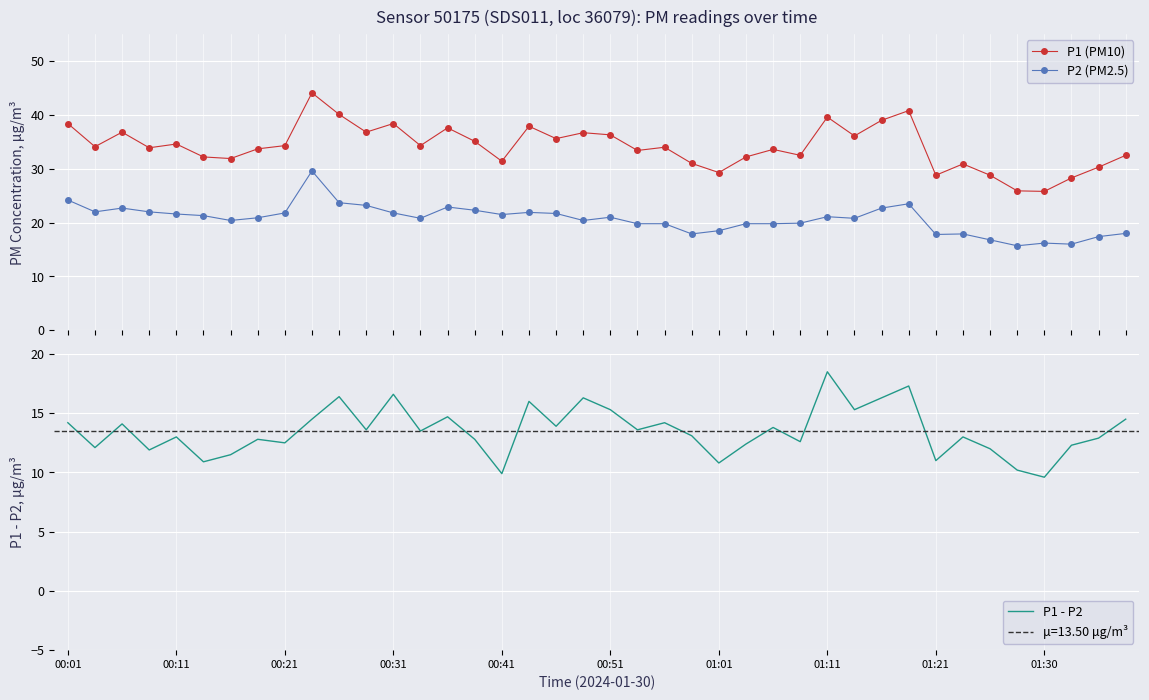

What is the minimum value for P1 - P2?

9.6